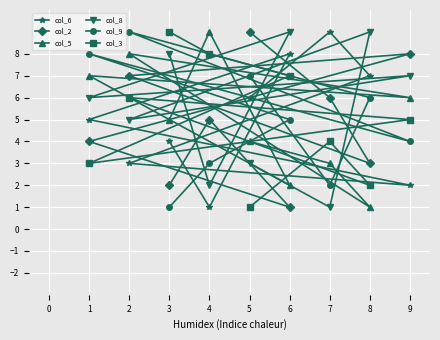

In col_3, how many points are lower than both neighbors (excluding endpoints)?

2